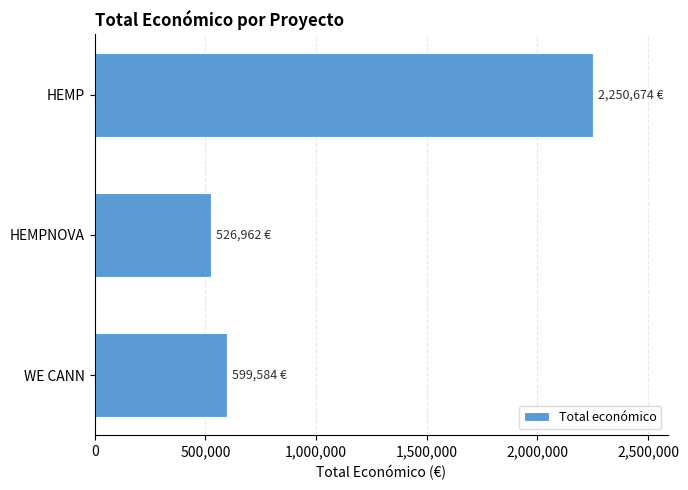

Reading bottom to top, transcribe all the data shown in this chart.

WE CANN=599584	HEMPNOVA=526962	HEMP=2250674